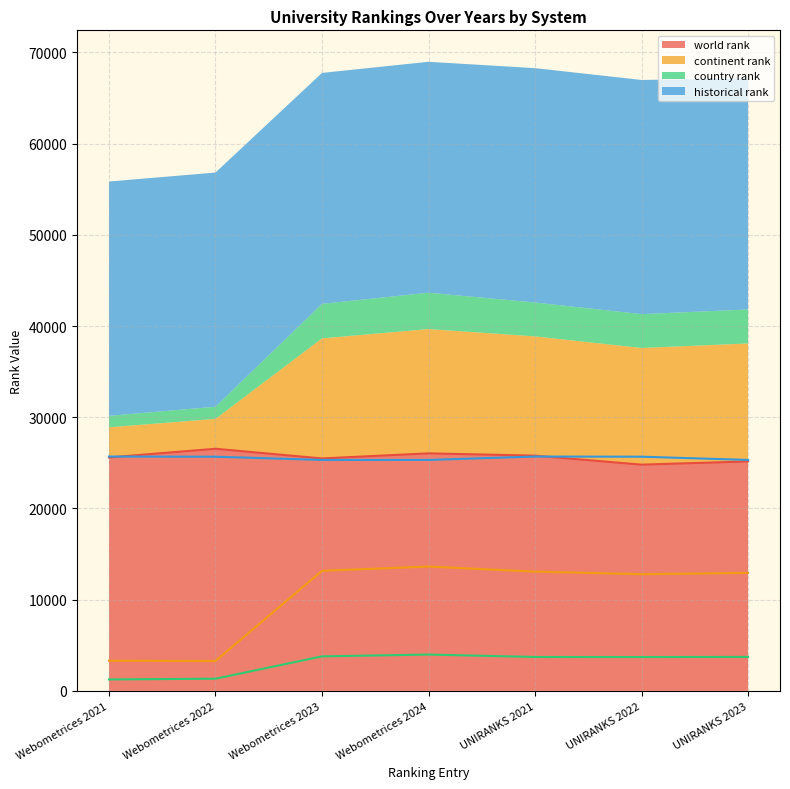

How many lines are shown in the chart?

4